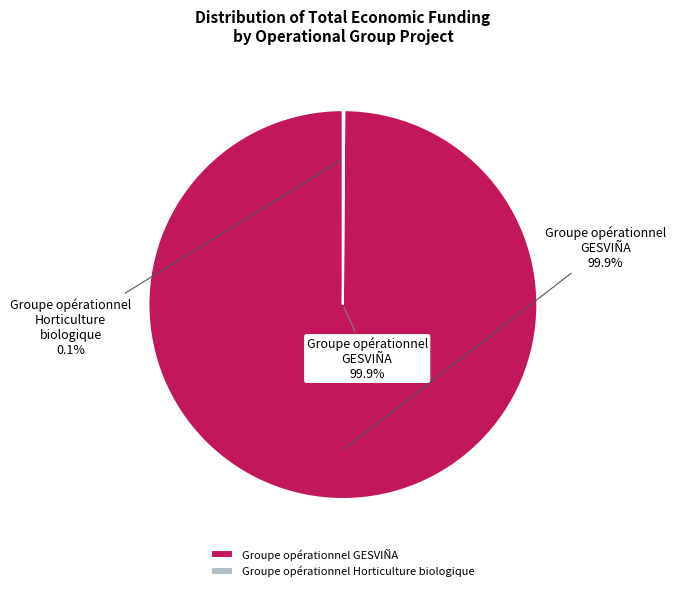

Is the sum of Groupe opérationnel Horticulture biologique and Groupe opérationnel GESVIÑA greater than half?

Yes